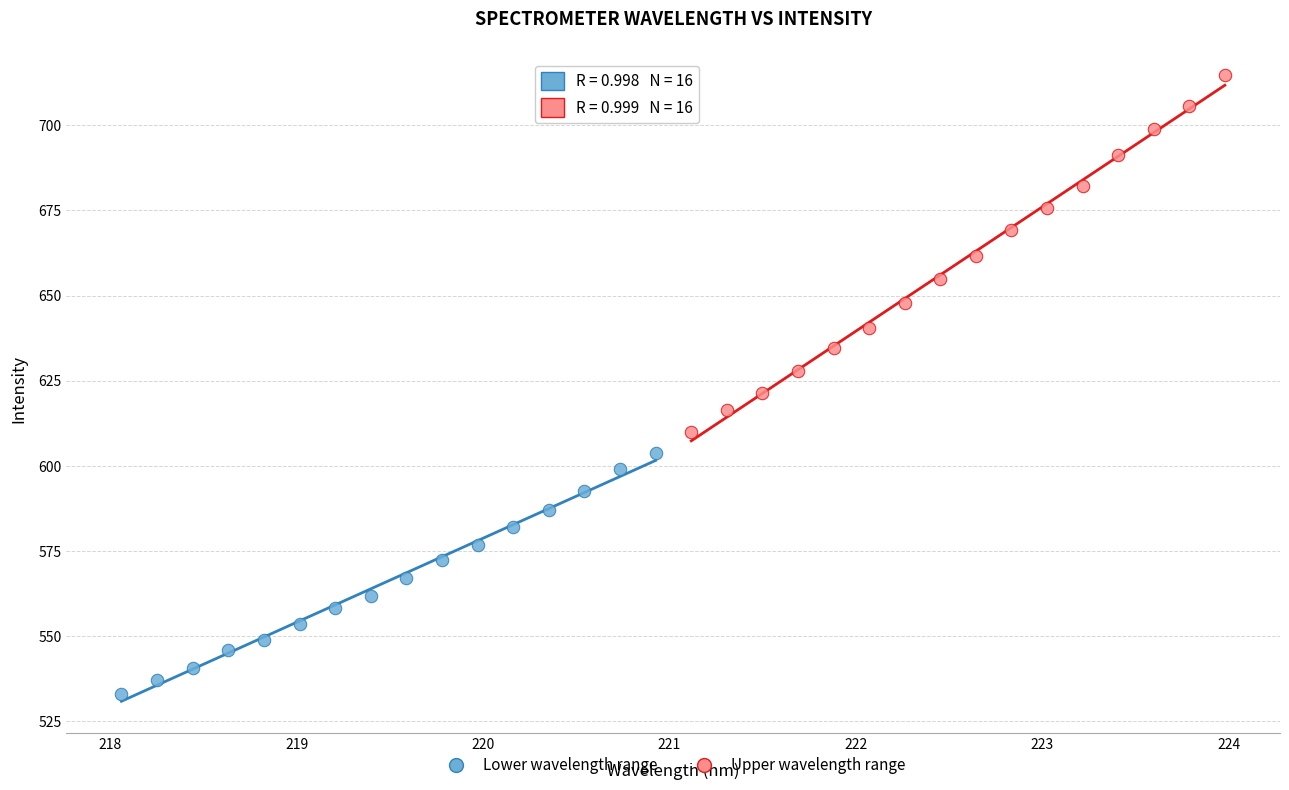

Which series reaches the minimum Y coordinate?

Lower wavelength range